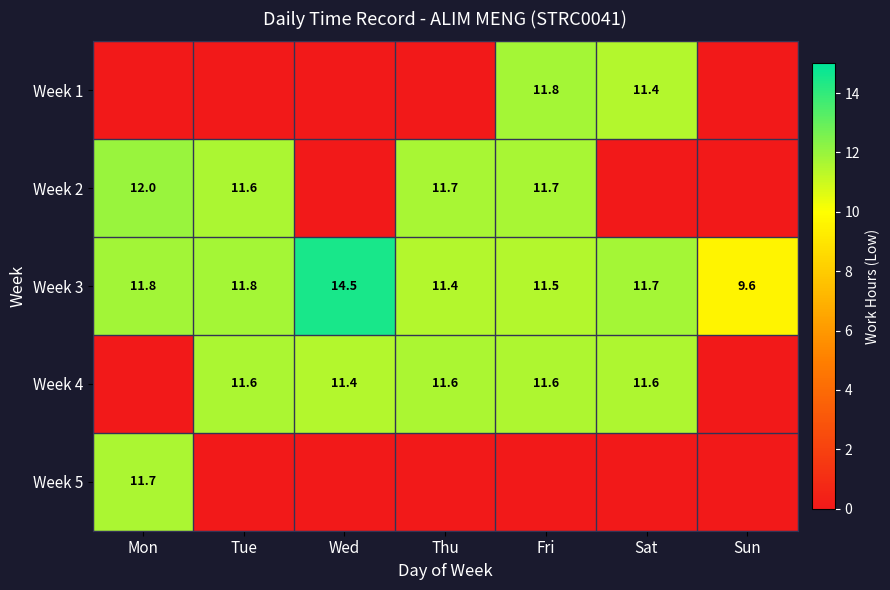

What is the difference between the highest and lowest values at Thu?

11.7